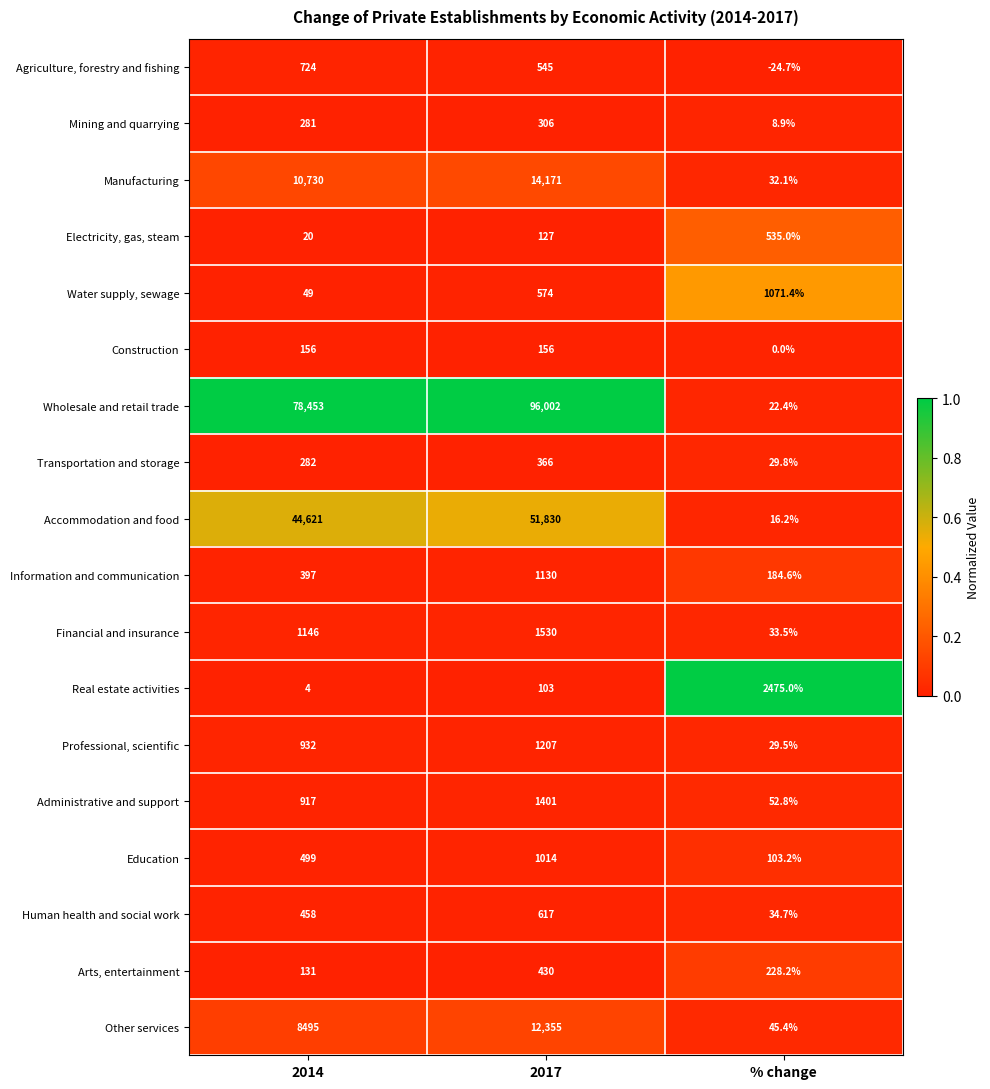

What is the total value across all series at 2014?

148295.0